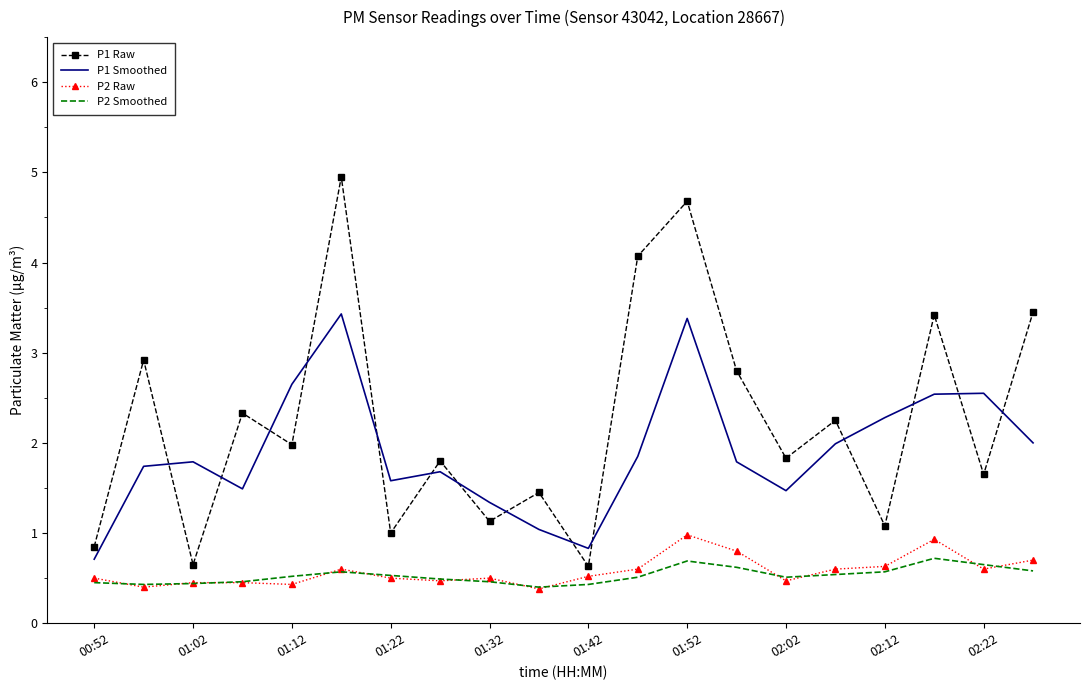

List the series in order of their peak value, highest first.

P1 Raw, P1 Smoothed, P2 Raw, P2 Smoothed